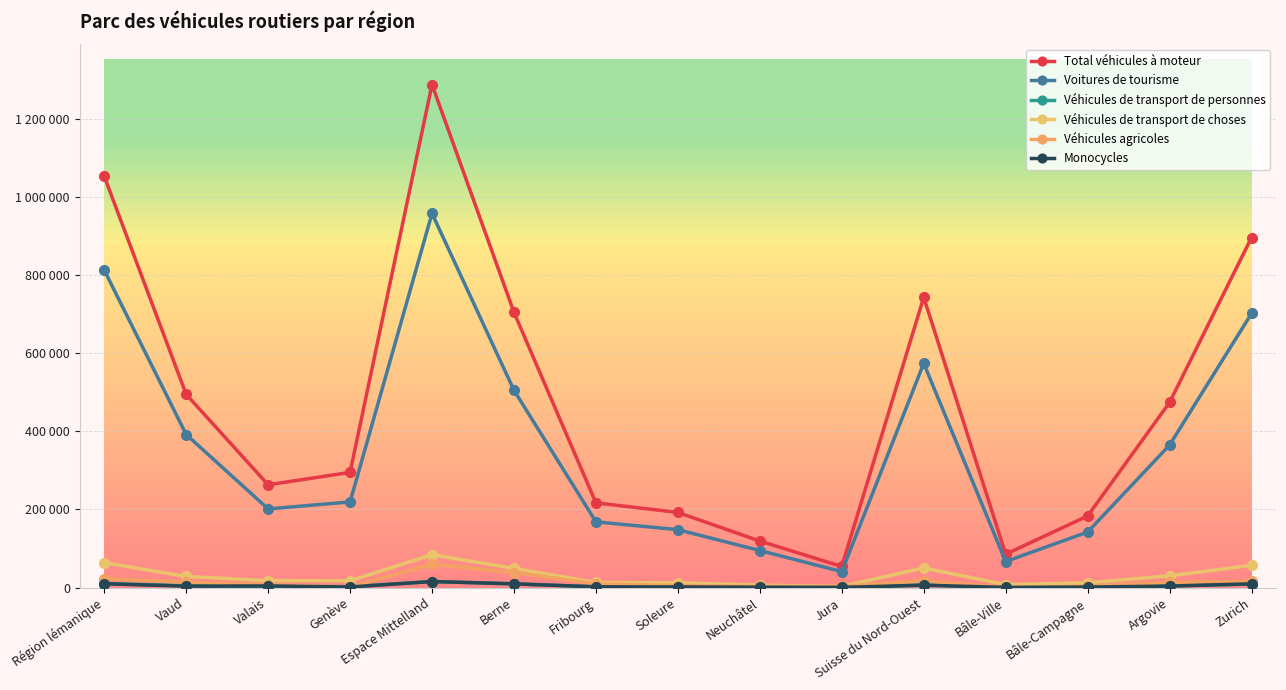

Reading left to right, list all the values displayed in this chart.

Total véhicules à moteur: Région lémanique=1052408	Vaud=494475	Valais=263102	Genève=294831	Espace Mittelland=1286800	Berne=704213	Fribourg=216907	Soleure=192364	Neuchâtel=119146	Jura=54170	Suisse du Nord-Ouest=742750	Bâle-Ville=85609	Bâle-Campagne=183349	Argovie=473792	Zurich=895564
Voitures de tourisme: Région lémanique=812395	Vaud=391740	Valais=201380	Genève=219275	Espace Mittelland=957296	Berne=504791	Fribourg=168351	Soleure=148322	Neuchâtel=94890	Jura=40942	Suisse du Nord-Ouest=573798	Bâle-Ville=66805	Bâle-Campagne=142222	Argovie=364771	Zurich=701419
Véhicules de transport de personnes: Région lémanique=10514	Vaud=5029	Valais=2937	Genève=2548	Espace Mittelland=15676	Berne=9552	Fribourg=2287	Soleure=1829	Neuchâtel=1487	Jura=521	Suisse du Nord-Ouest=7176	Bâle-Ville=766	Bâle-Campagne=1794	Argovie=4616	Zurich=9051
Véhicules de transport de choses: Région lémanique=63930	Vaud=28542	Valais=17895	Genève=17493	Espace Mittelland=84369	Berne=49249	Fribourg=13167	Soleure=12338	Neuchâtel=6412	Jura=3203	Suisse du Nord-Ouest=50387	Bâle-Ville=7817	Bâle-Campagne=12282	Argovie=30288	Zurich=56937
Véhicules agricoles: Région lémanique=23121	Vaud=13712	Valais=7874	Genève=1535	Espace Mittelland=60231	Berne=38256	Fribourg=9857	Soleure=5391	Neuchâtel=2973	Jura=3754	Suisse du Nord-Ouest=17627	Bâle-Ville=167	Bâle-Campagne=3843	Argovie=13617	Zurich=15940
Monocycles: Région lémanique=9888	Vaud=3834	Valais=4392	Genève=1662	Espace Mittelland=15650	Berne=9811	Fribourg=2080	Soleure=1869	Neuchâtel=1155	Jura=735	Suisse du Nord-Ouest=6178	Bâle-Ville=638	Bâle-Campagne=1541	Argovie=3999	Zurich=9831